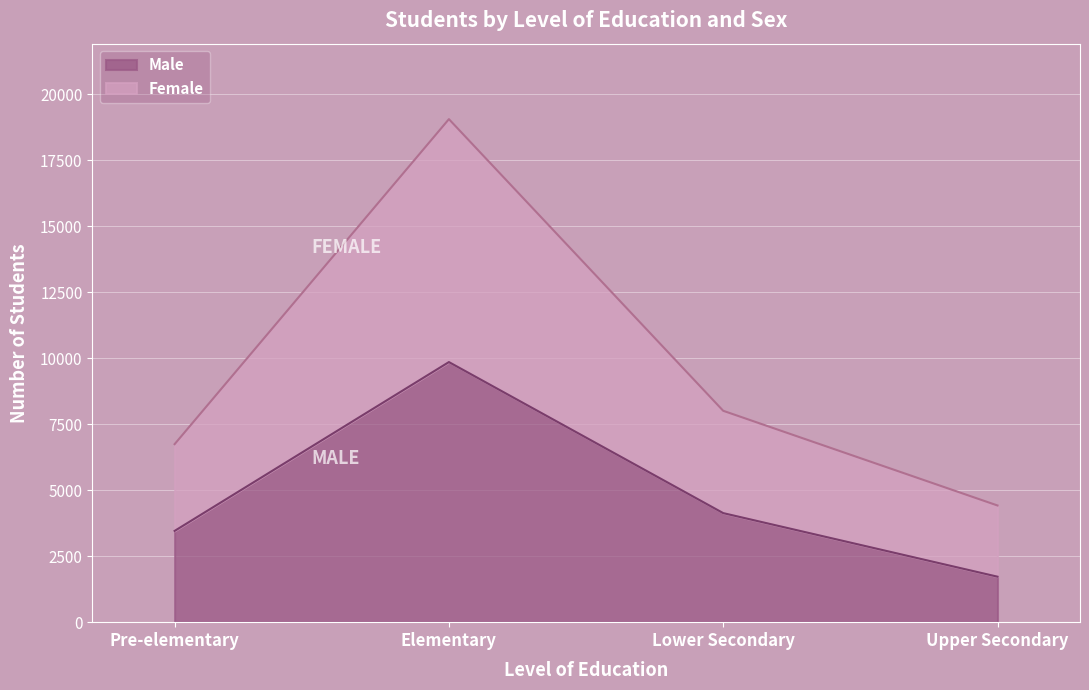

What is the label of the 4th point from the right?

Pre-elementary